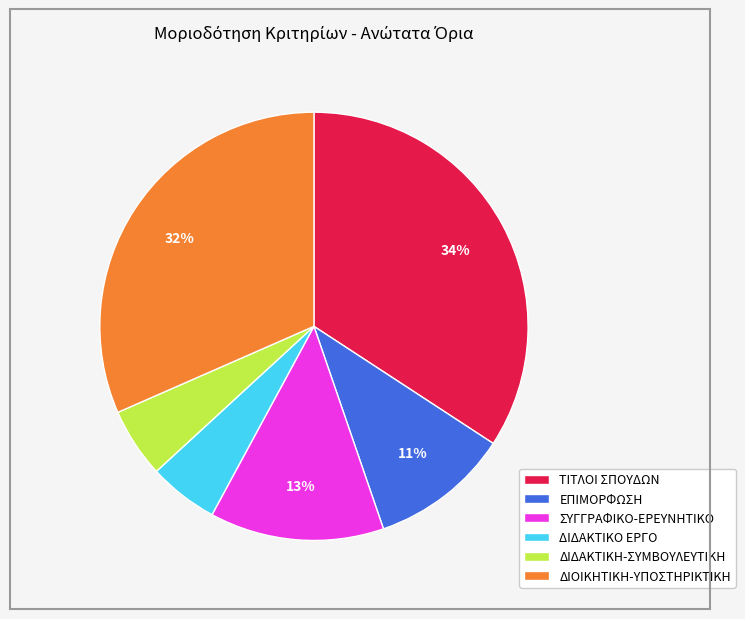

To the nearest percent, what is the difference between the largest and smallest slice percentages?

29%